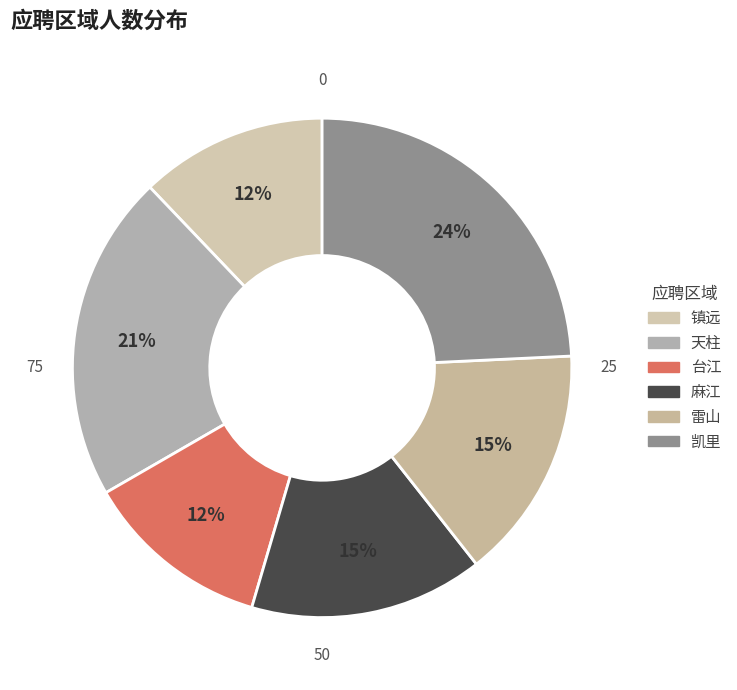

How many slices are in this pie chart?

6